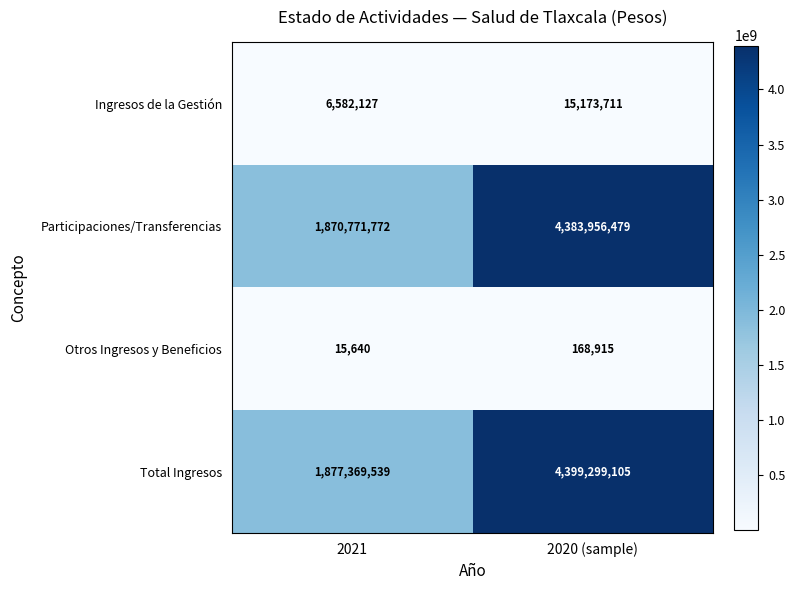

Reading left to right, list all the values displayed in this chart.

Ingresos de la Gestión: 2021=6582127	2020 (sample)=15173711
Participaciones/Transferencias: 2021=1870771772	2020 (sample)=4383956479
Otros Ingresos y Beneficios: 2021=15640	2020 (sample)=168915
Total Ingresos: 2021=1877369539	2020 (sample)=4399299105